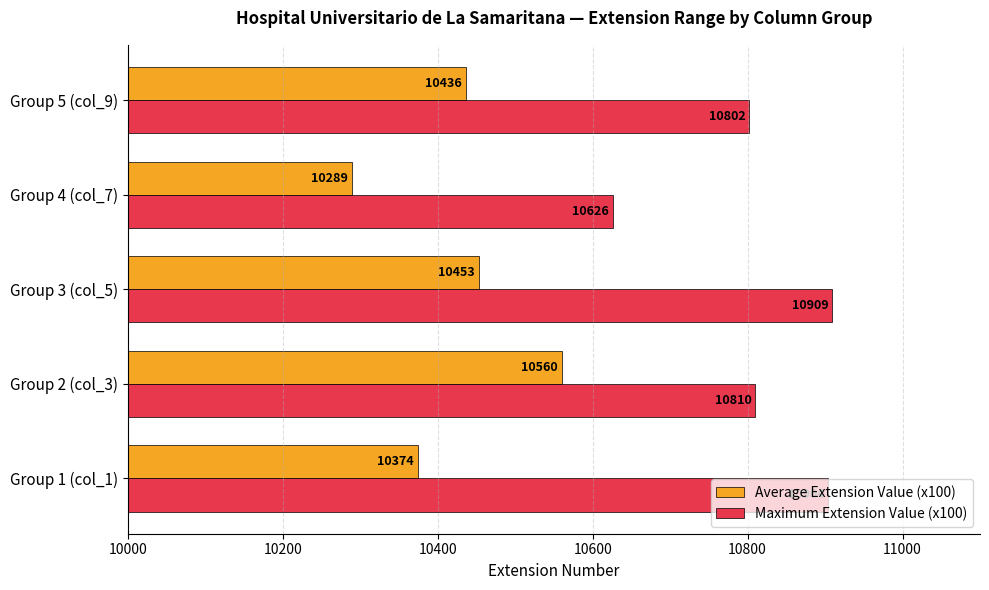

Where is Average Extension Value (x100) nearest to the value 10424?

Group 5 (col_9)